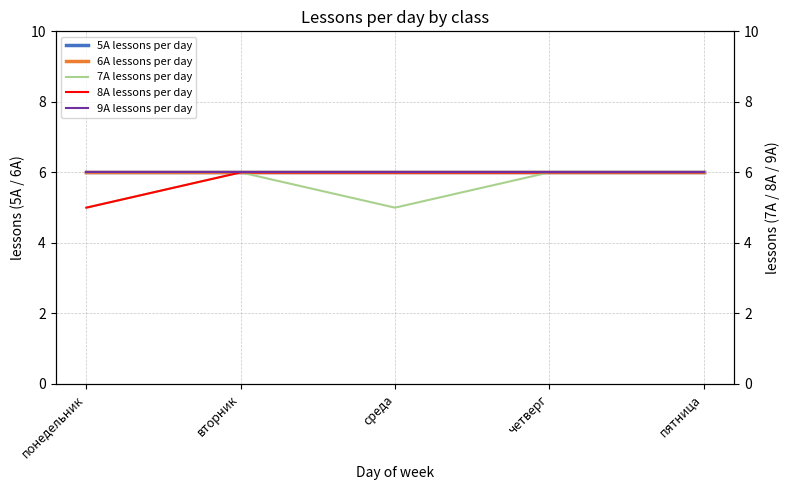

At which category is the sum across all series the highest?

вторник